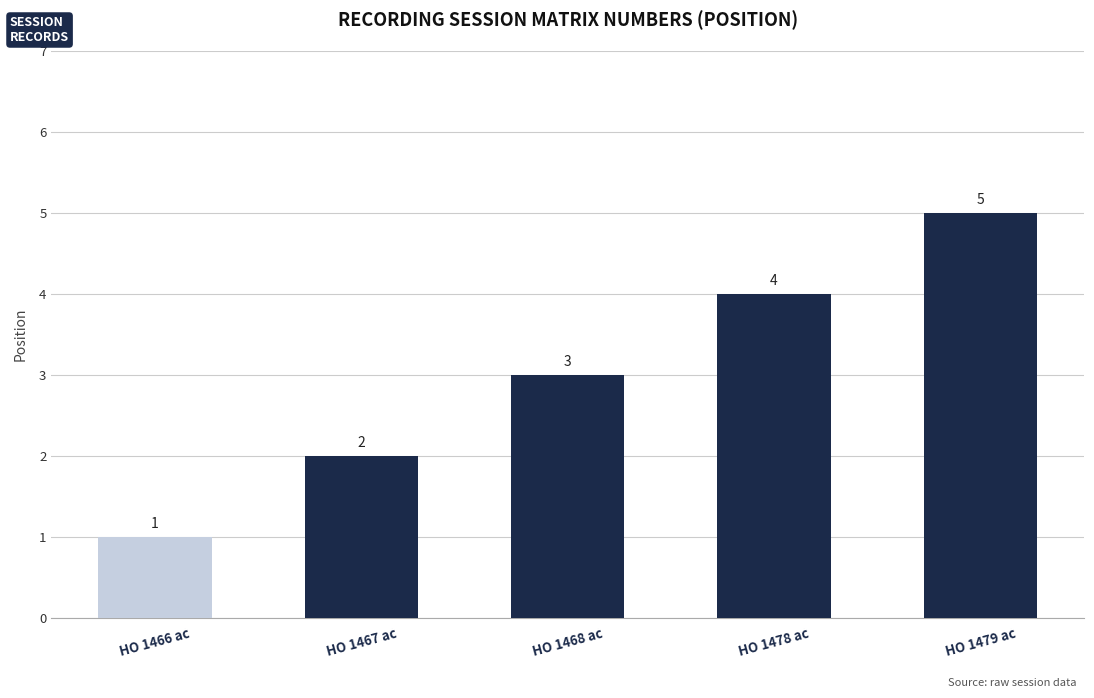

What is the sum of all values?

15